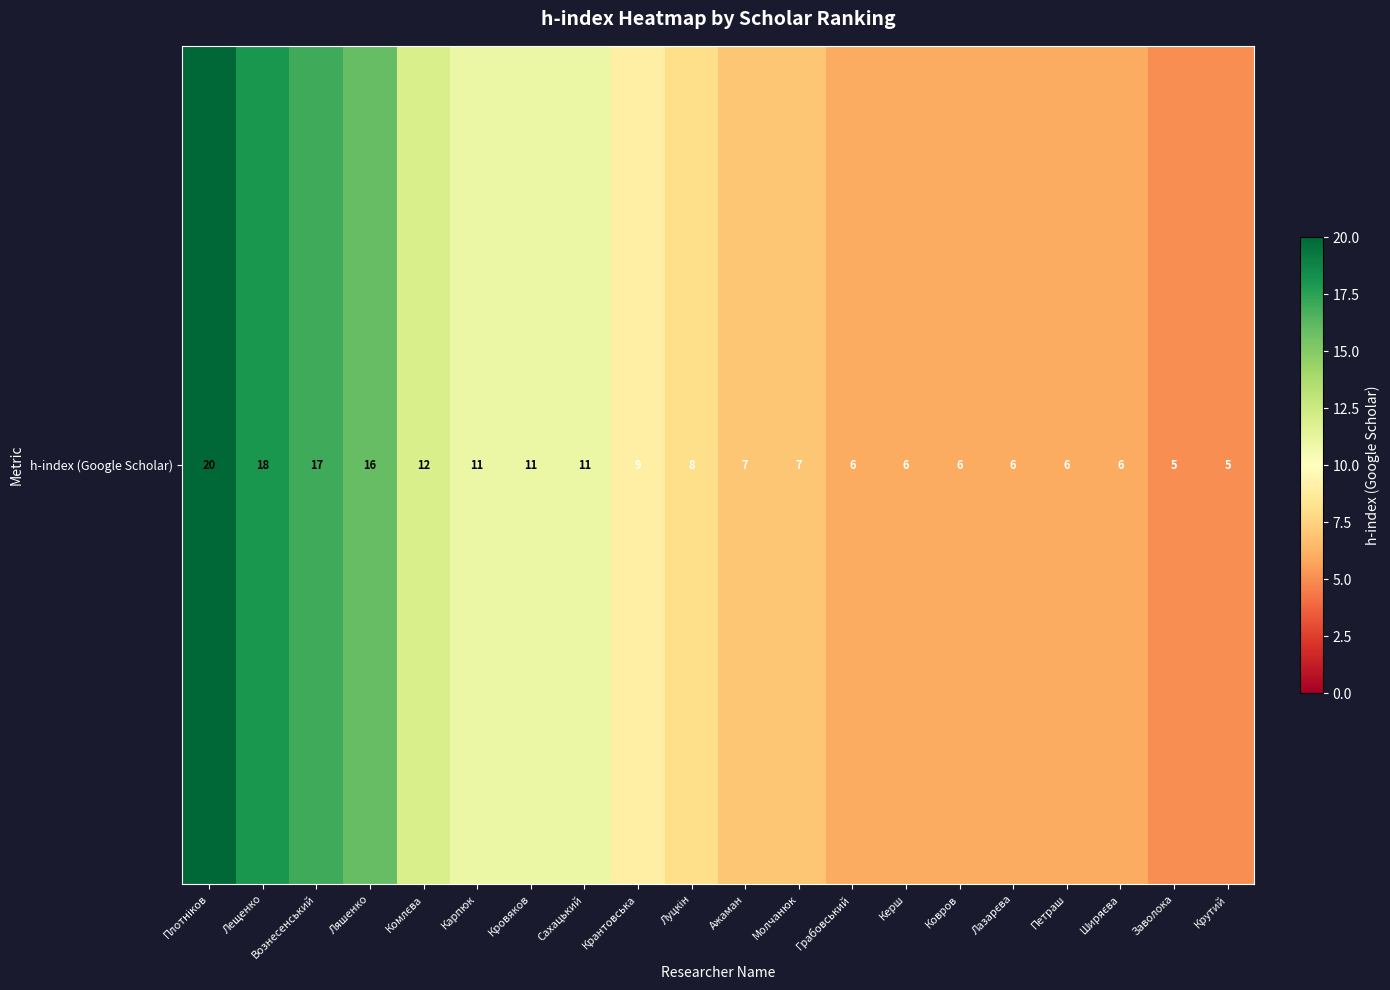

What is the maximum value shown in the chart?

20